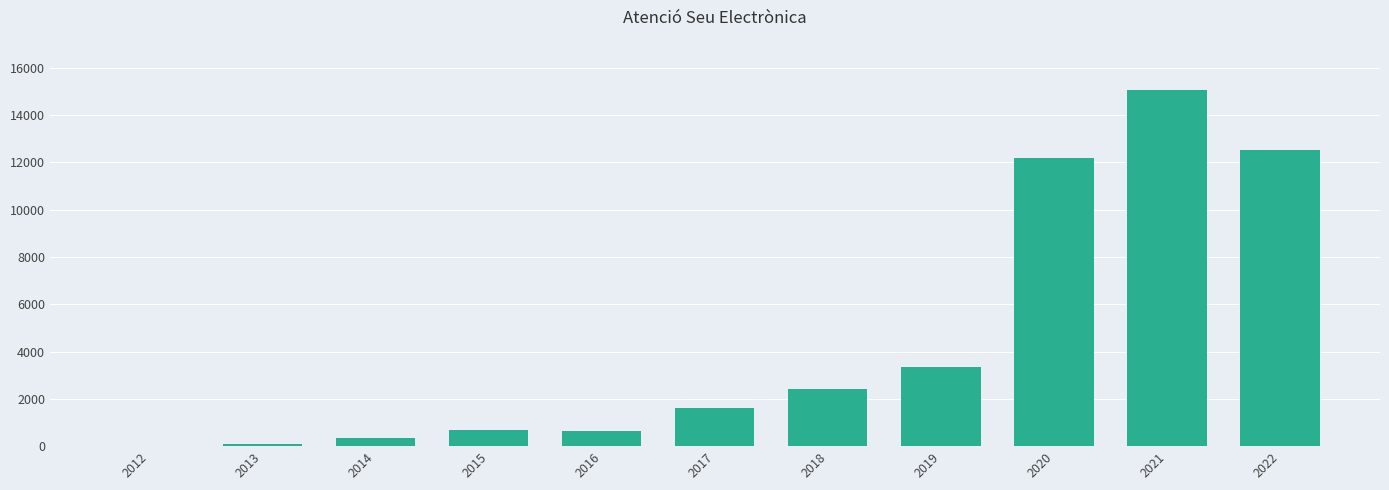

What is the ratio of the value at 2019 to the value at 2017?

2.1